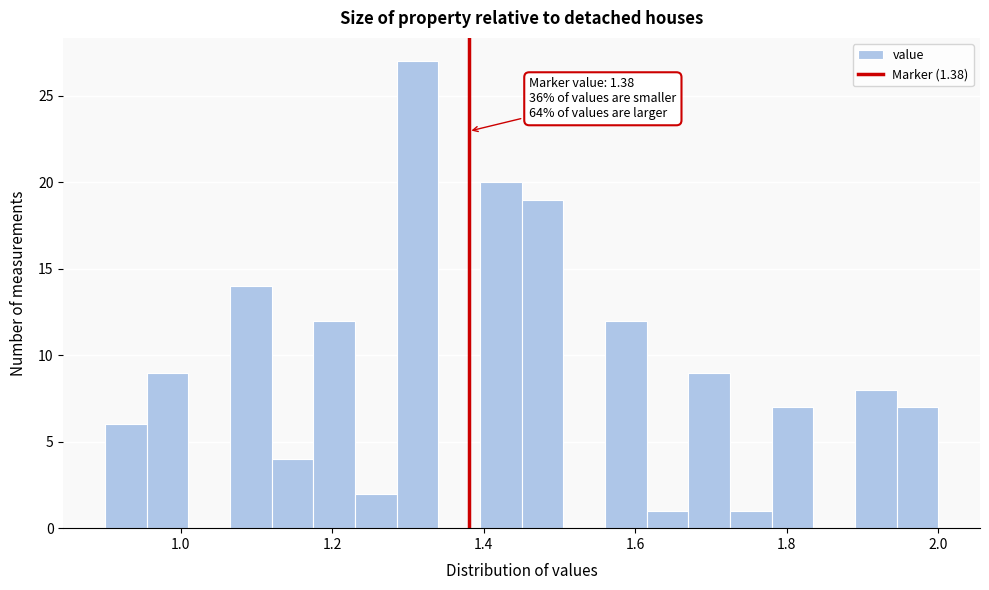

Around what value on the x-axis is the tallest bar? Give the approximate position of its centre, as read against the axis.

1.32